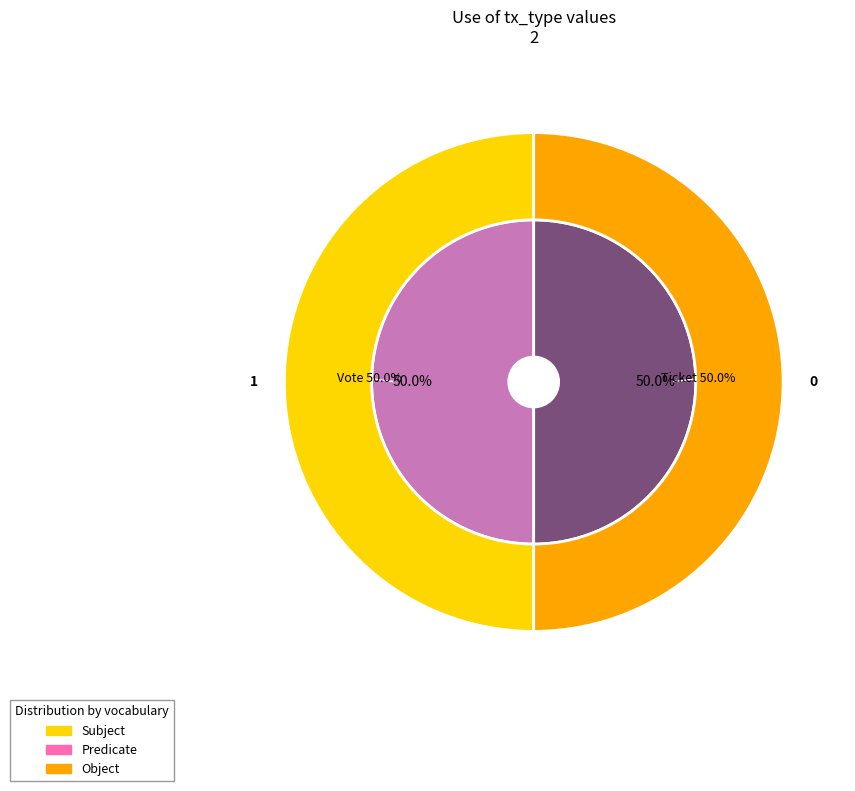

Which has a higher value, Ticket or Vote?

Vote